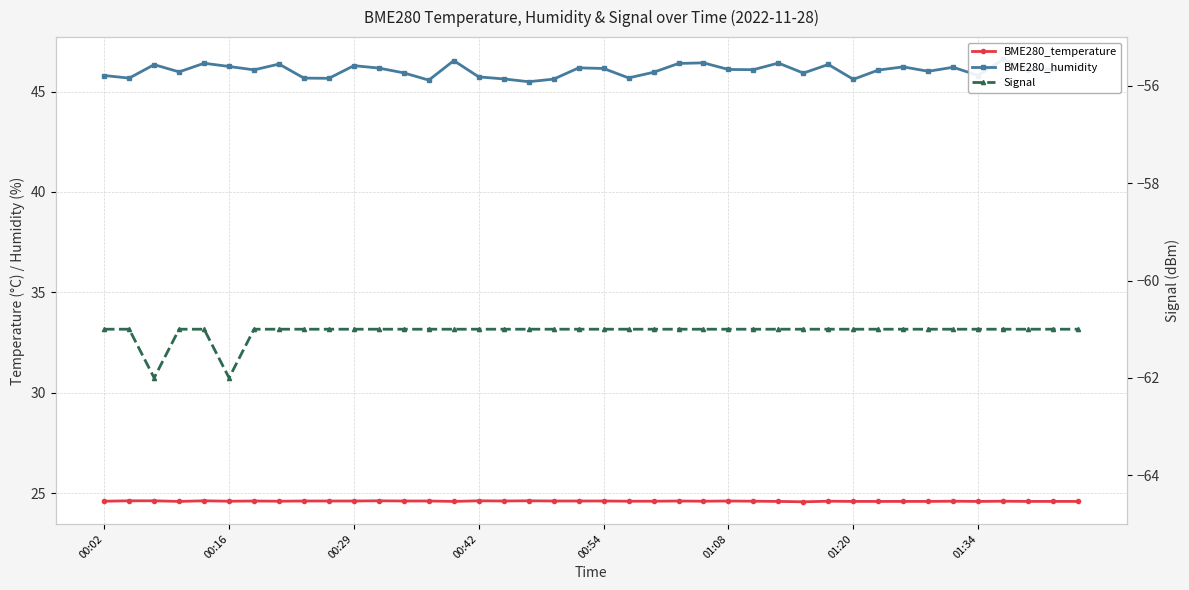

Is it true that Signal equals -24.6 at 32?

False